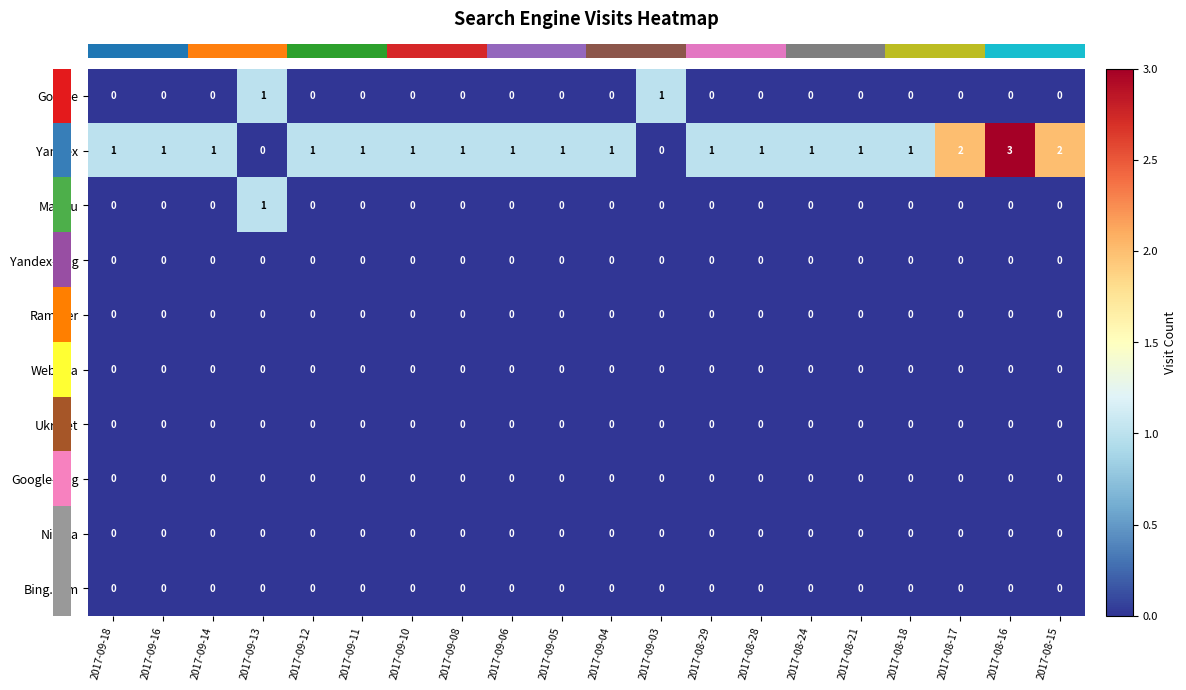

Is it true that Google-Img equals 0 at 2017-09-12?

True